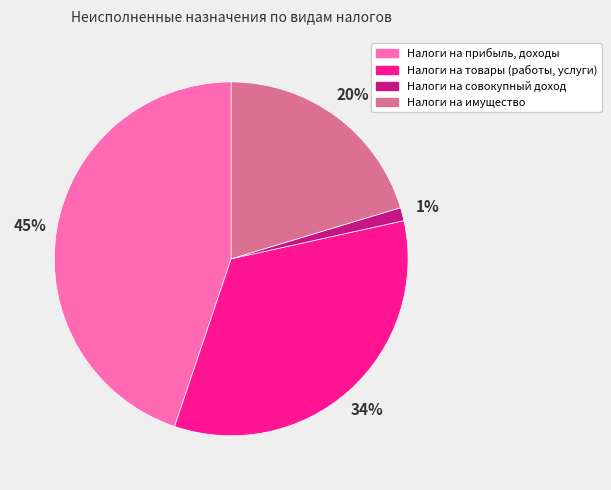

Between Налоги на совокупный доход and Налоги на прибыль, доходы, which is larger?

Налоги на прибыль, доходы